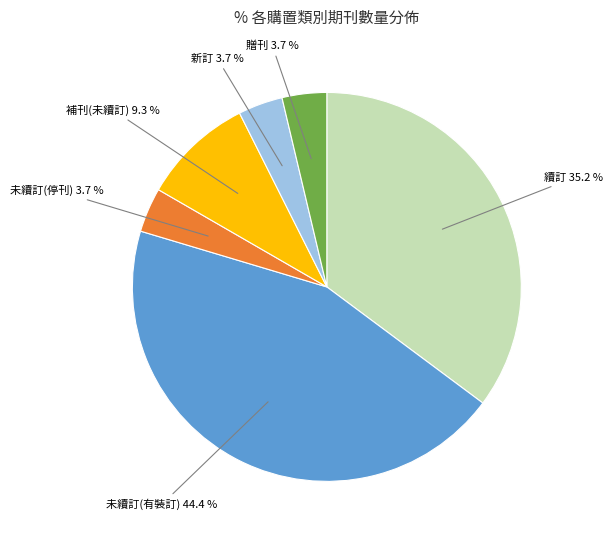

Is there a majority slice in this chart?

No